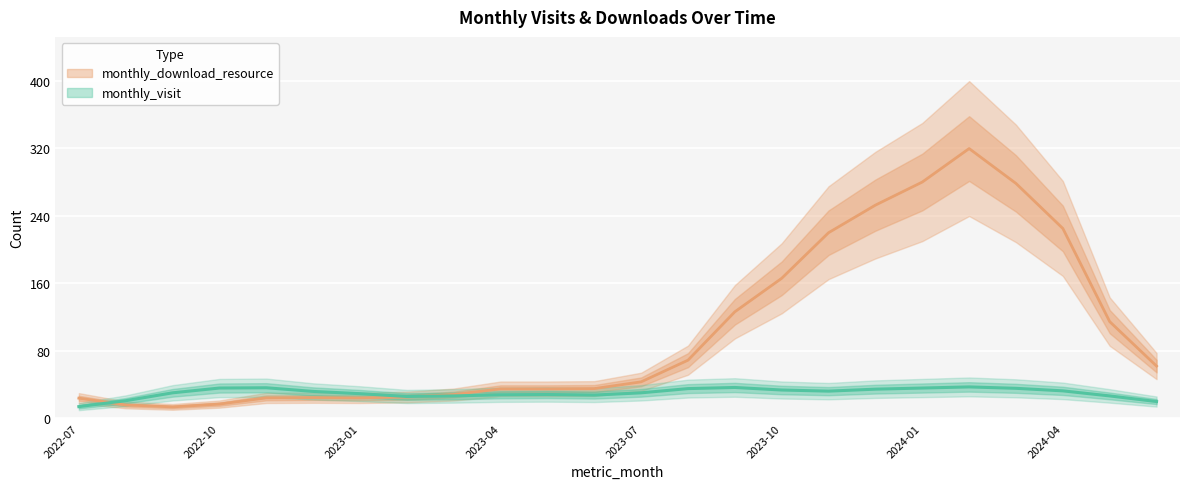

At which category does the chart reach its peak across all series?

2024-03